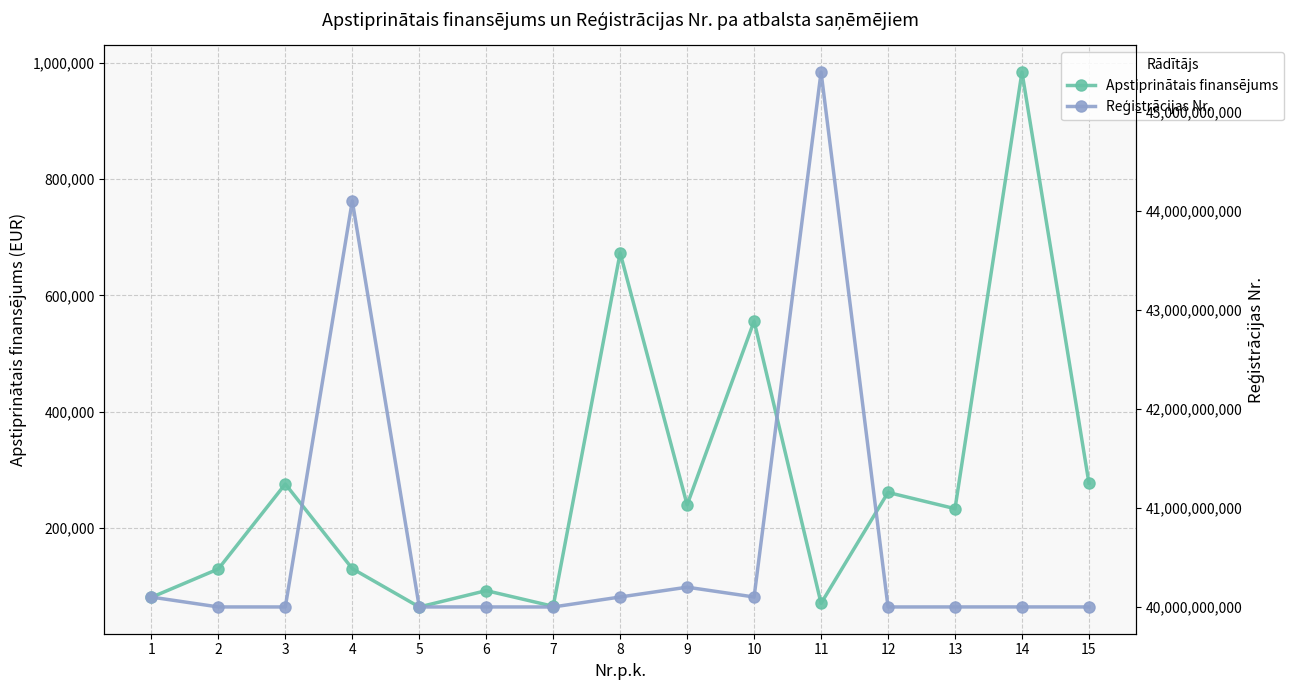

Reading left to right, what are all the values shown in this chart?

Apstiprinātais finansējums: 80731.6	129543.6	275653.3	130103.2	64157.3	92304.0	65325.5	673150.3	239771.1	555652.1	70396.6	261142.5	233206.4	984030.2	277204.5
Reģistrācijas Nr.: 40103265172.0	40003557504.0	40003398708.0	44103001157.0	40003527800.0	40003516351.0	40003194244.0	40103990335.0	40203102350.0	40103990157.0	45403035382.0	40003311422.0	40003539034.0	40003698645.0	40003413049.0